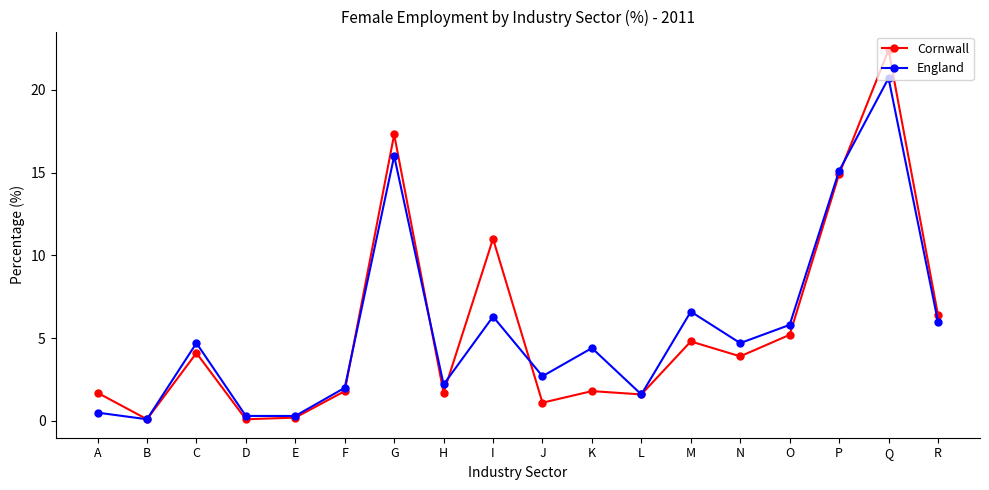

What is the spread (max minus min) of values at M?

1.8